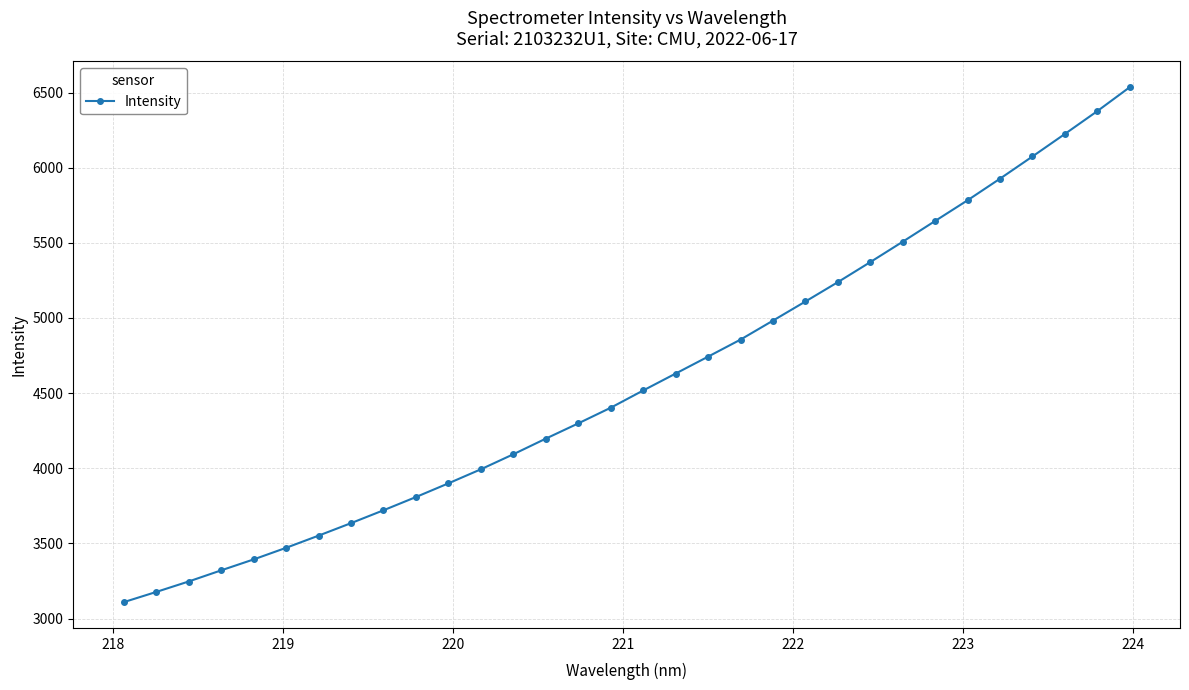

What is the maximum value shown in the chart?

6535.3